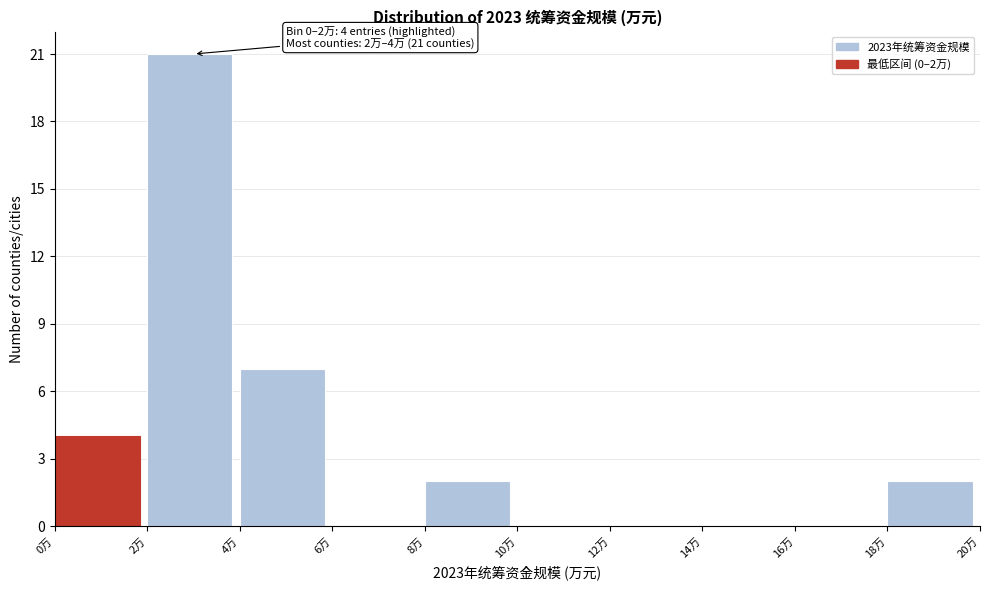

Reading left to right, what are all the values shown in this chart?

0万=4	2万=21	4万=7	6万=0	8万=2	10万=0	12万=0	14万=0	16万=0	18万=2